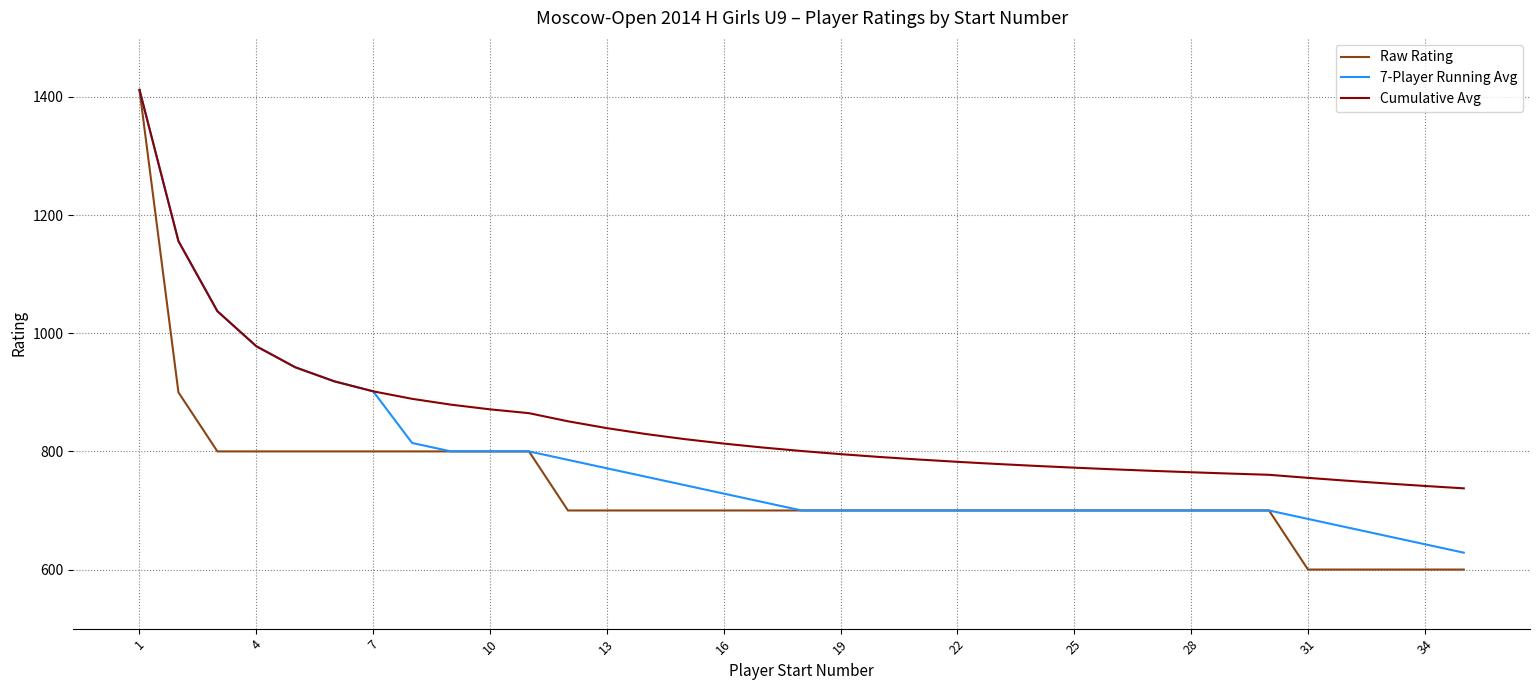

What is the maximum value for Raw Rating?

1412.0